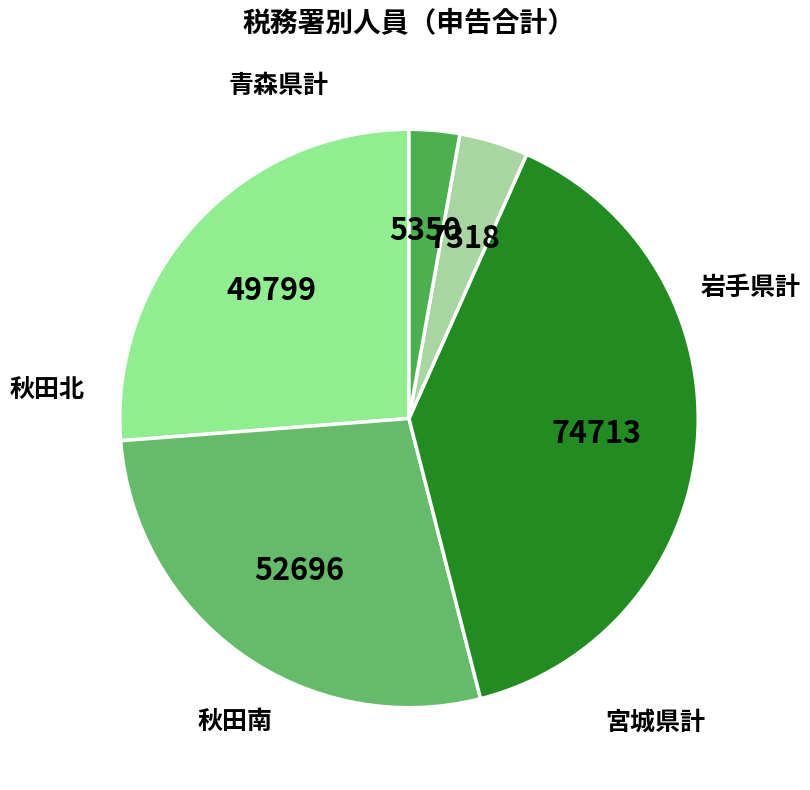

The 宮城県計 slice represents 39% of the pie. True or false?

True